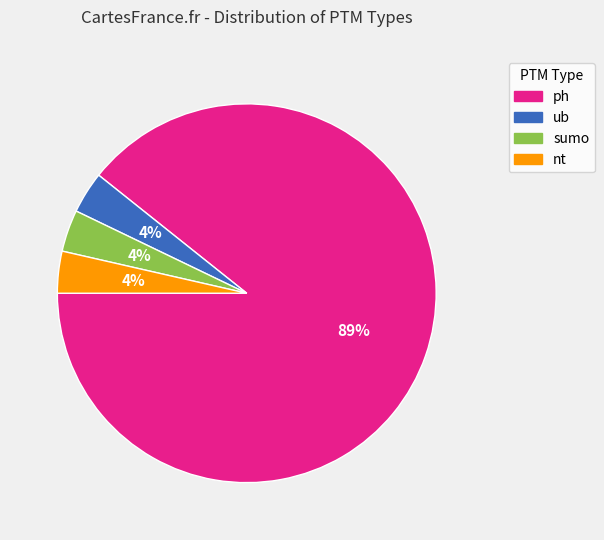

The sumo slice represents 18% of the pie. True or false?

False